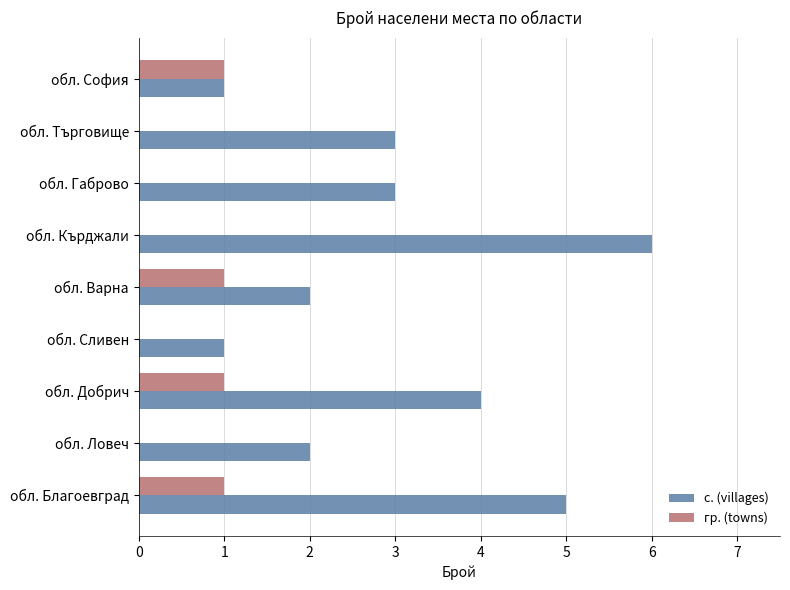

What is the sum of all с. (villages) values?

27